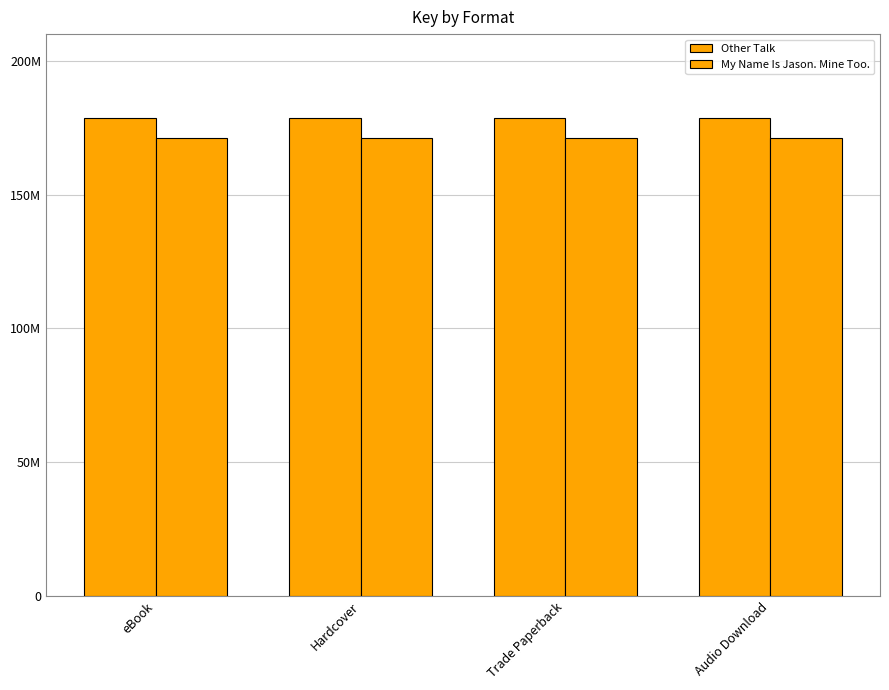

What is the label of the 2nd bar from the right?

Trade Paperback